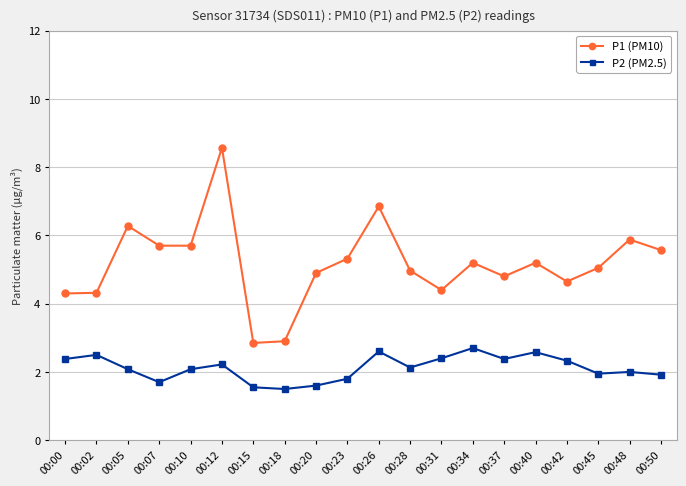

What are all the series names shown in the legend?

P1 (PM10), P2 (PM2.5)